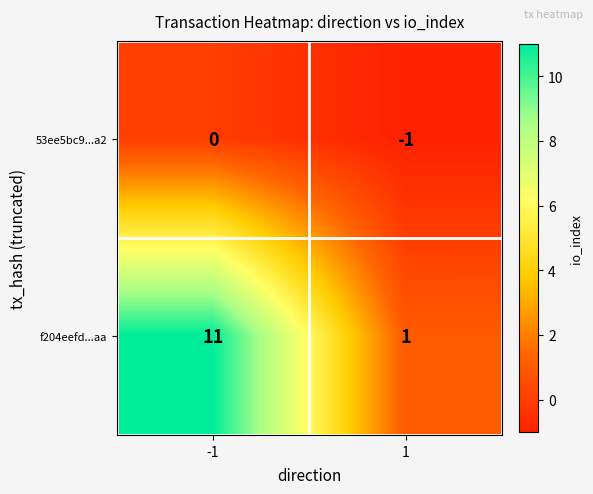

What is the difference between the highest and lowest values at 1?

2